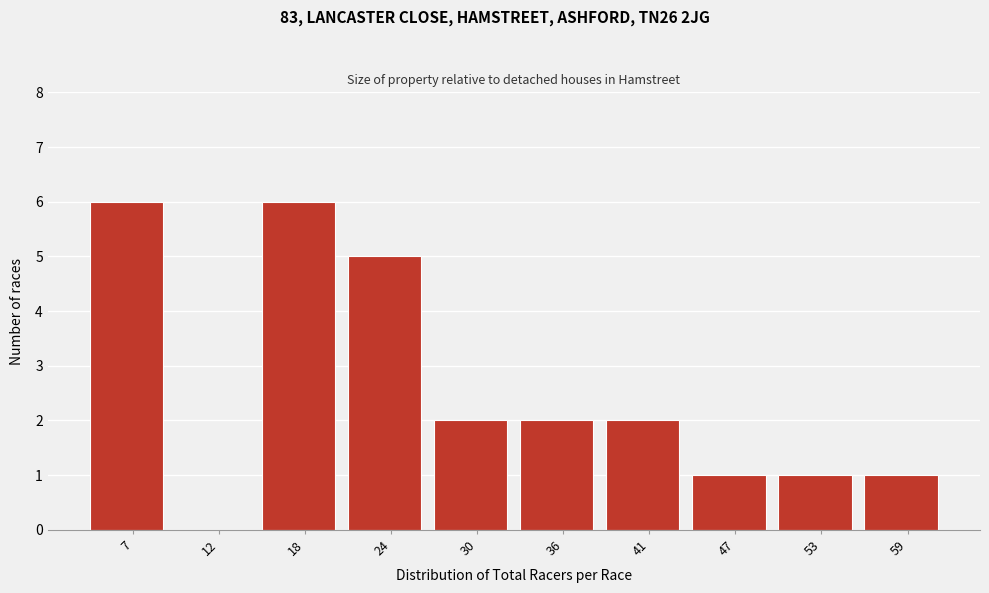

Reading left to right, extract all data points from this chart.

7=6	12=0	18=6	24=5	30=2	36=2	41=2	47=1	53=1	59=1